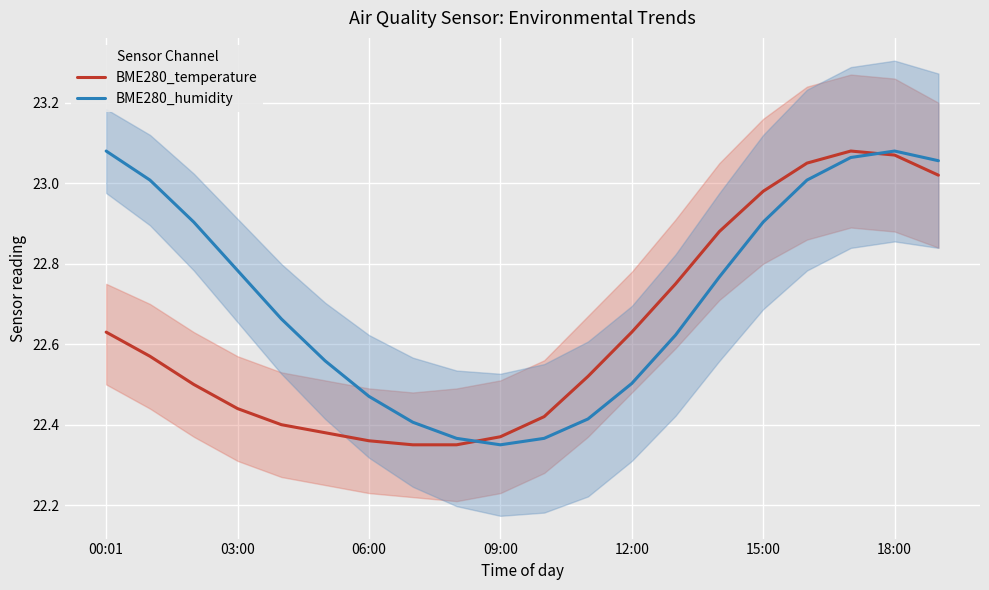

At which category does BME280_humidity reach its first local valley?

09:00